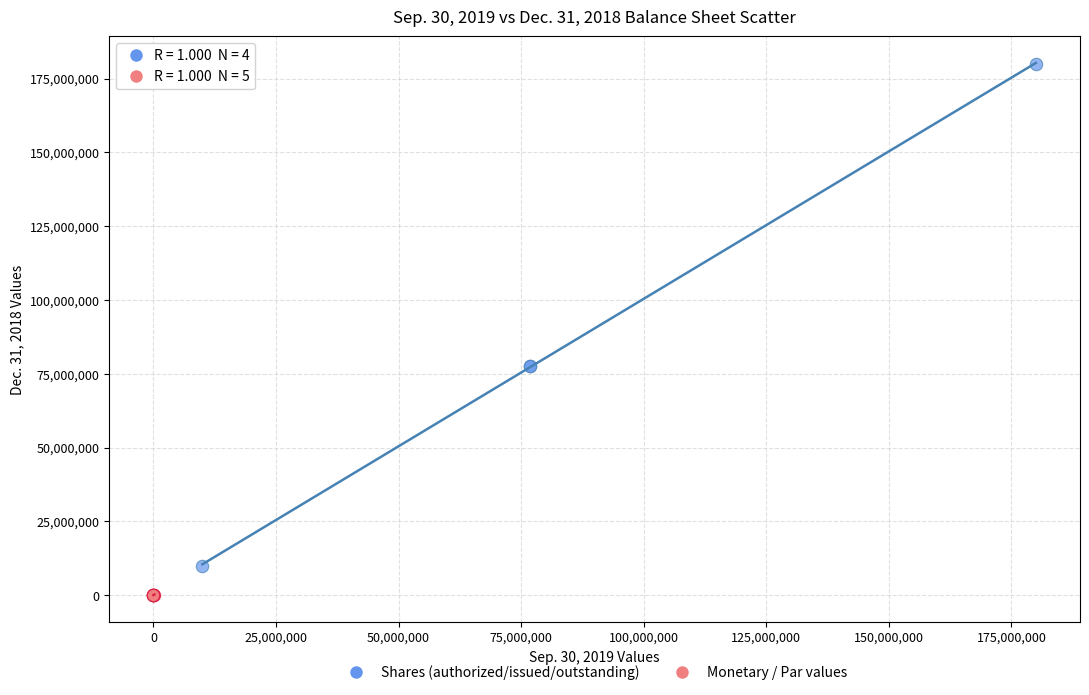

Which series reaches the minimum Y coordinate?

Monetary / Par values